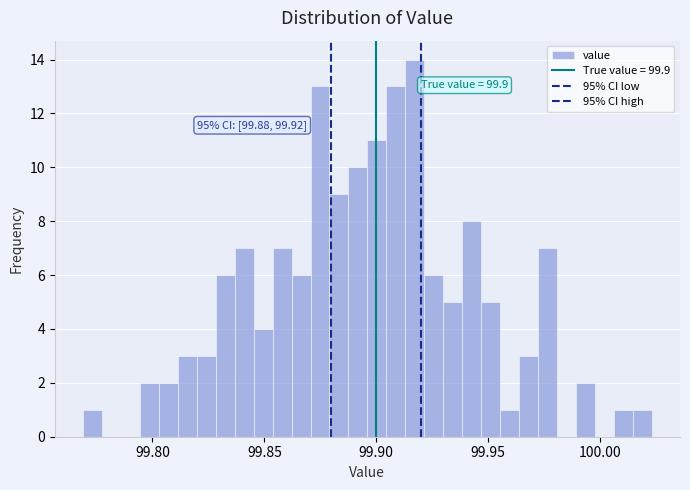

Around what value on the x-axis is the tallest bar? Give the approximate position of its centre, as read against the axis.

99.915